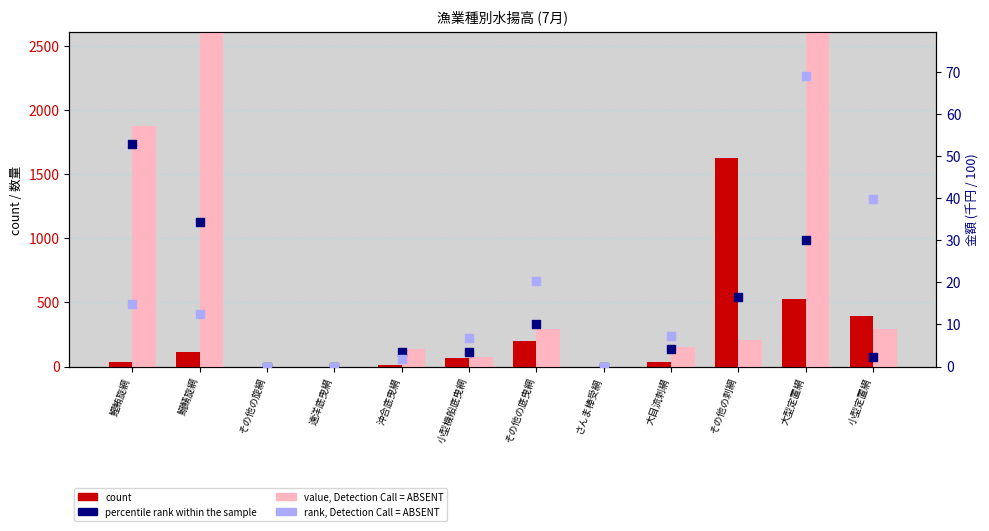

What are all the series names shown in the legend?

count, value, Detection Call = ABSENT, percentile rank within the sample, rank, Detection Call = ABSENT